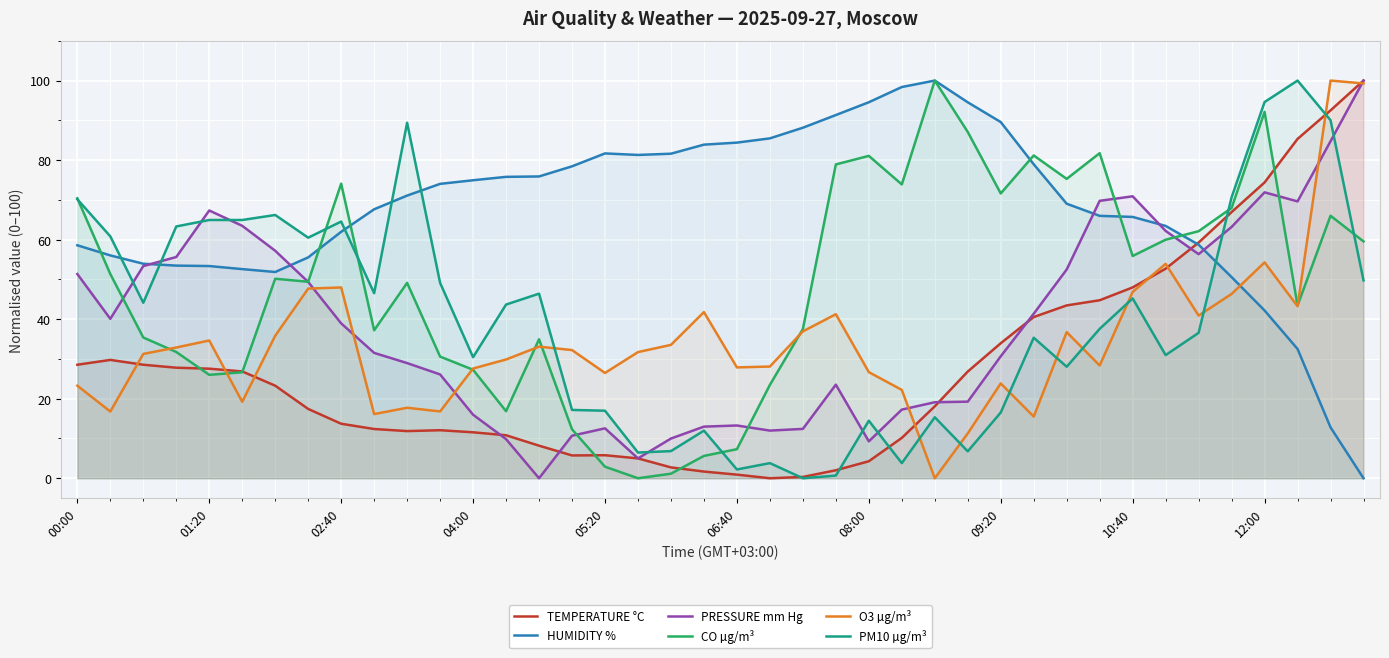

What is the difference between the second highest and second lowest values in the O3 µg/m³ series?

88.0